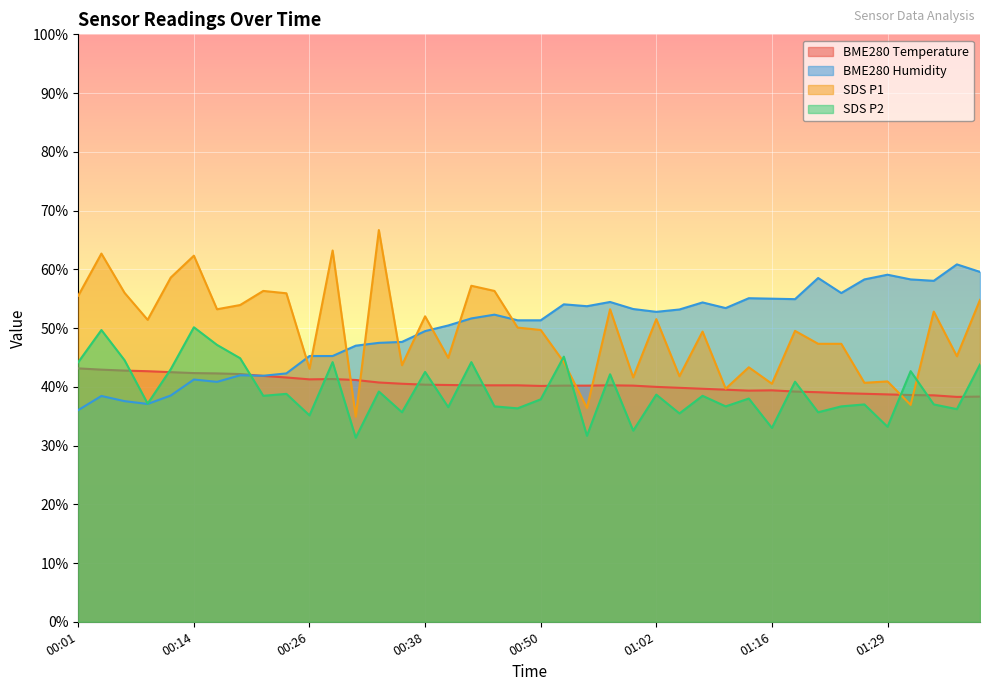

Which series ends up on top after the final intersection of BME280_temperature and BME280_humidity?

BME280_humidity